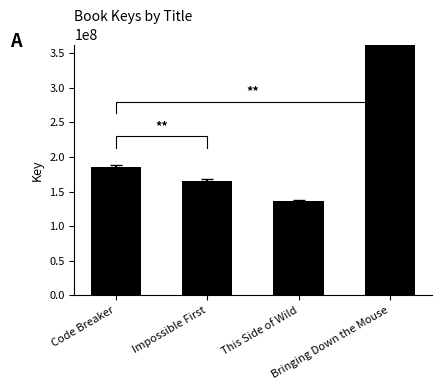

Does the chart contain stacked bars?

No